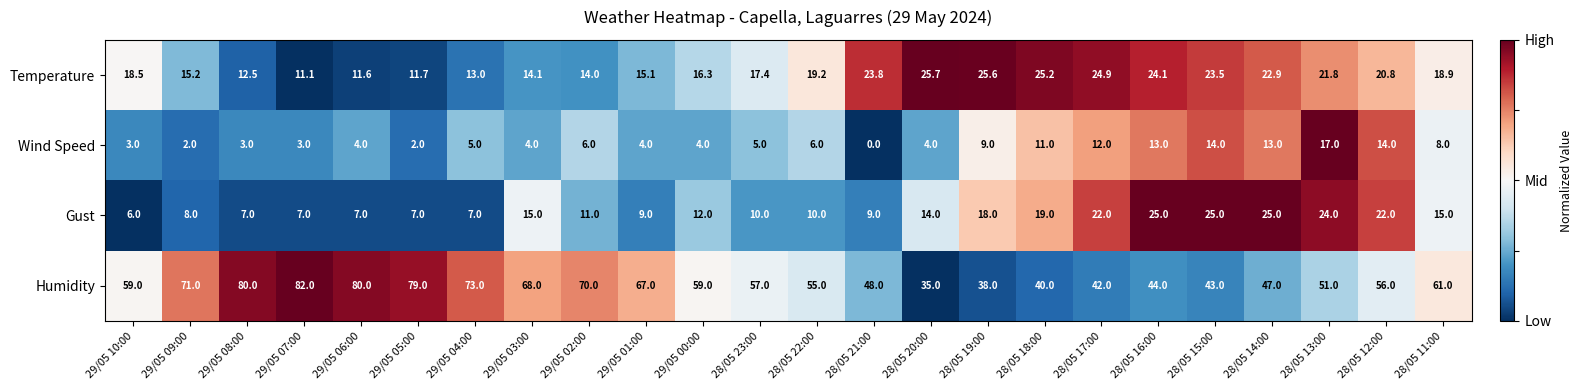

At which label is Temperature closest to 18?

29/05 10:00